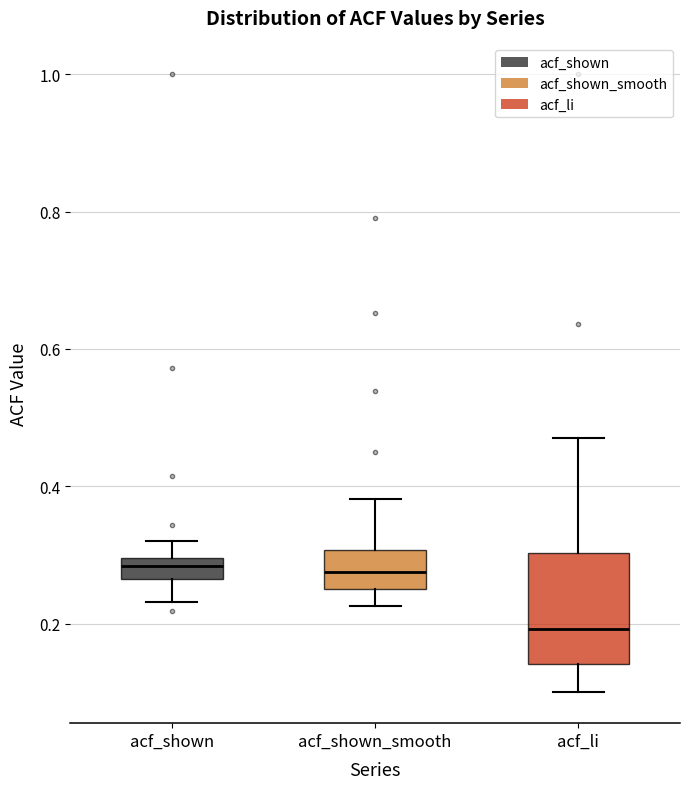

Where is the upper edge of the box for acf_li on the y-axis? The values are not printed on the chart, so give them approximately, as read against the axis.

0.30